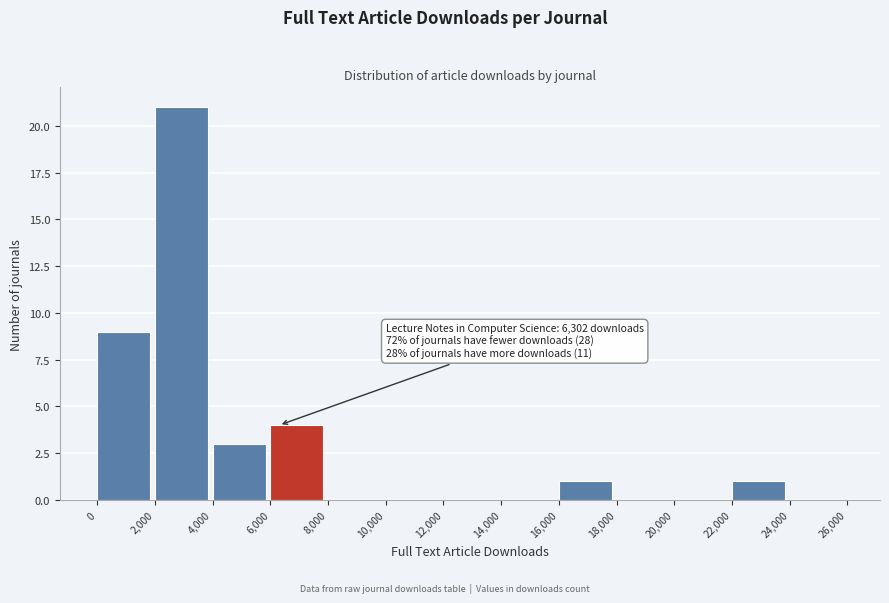

Which range on the x-axis has the tallest bar?

2,000 to 4,000